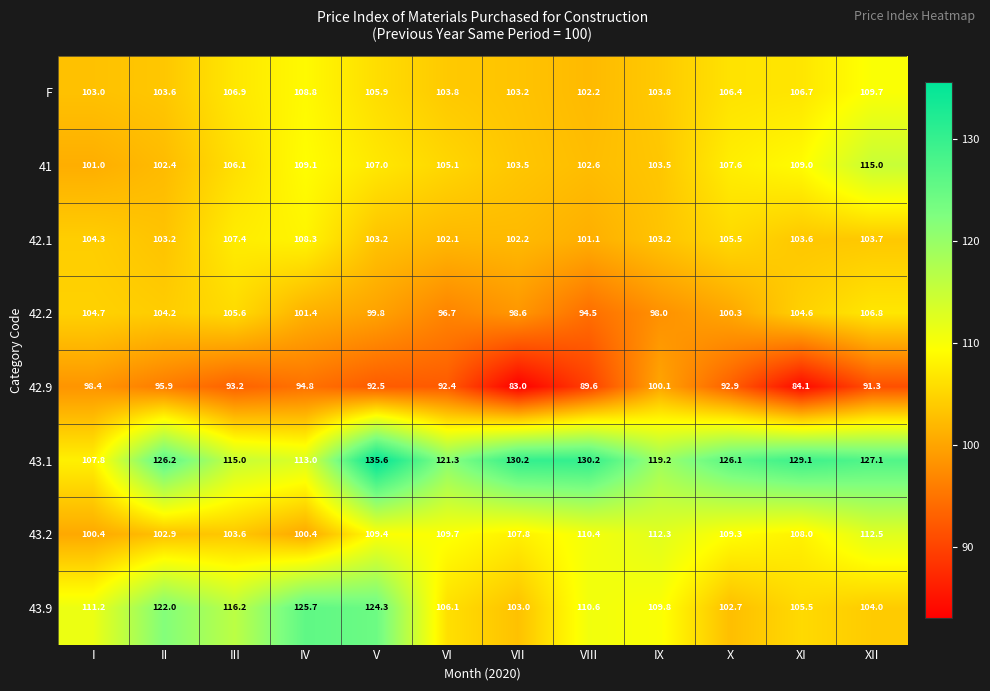

What is the sum of all 43.2 values?

1286.7